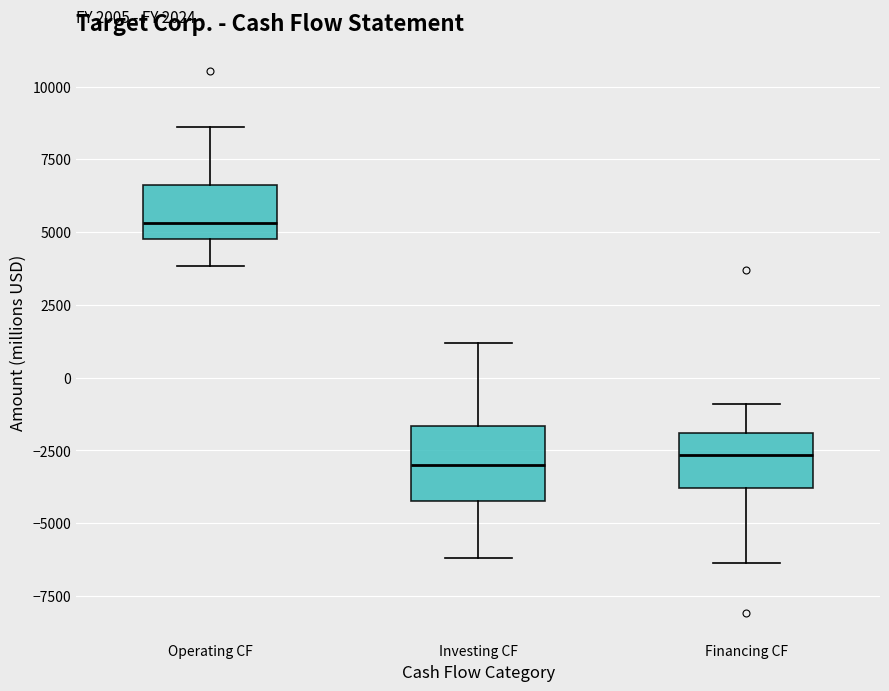

Which box's median line is the highest?

Operating CF